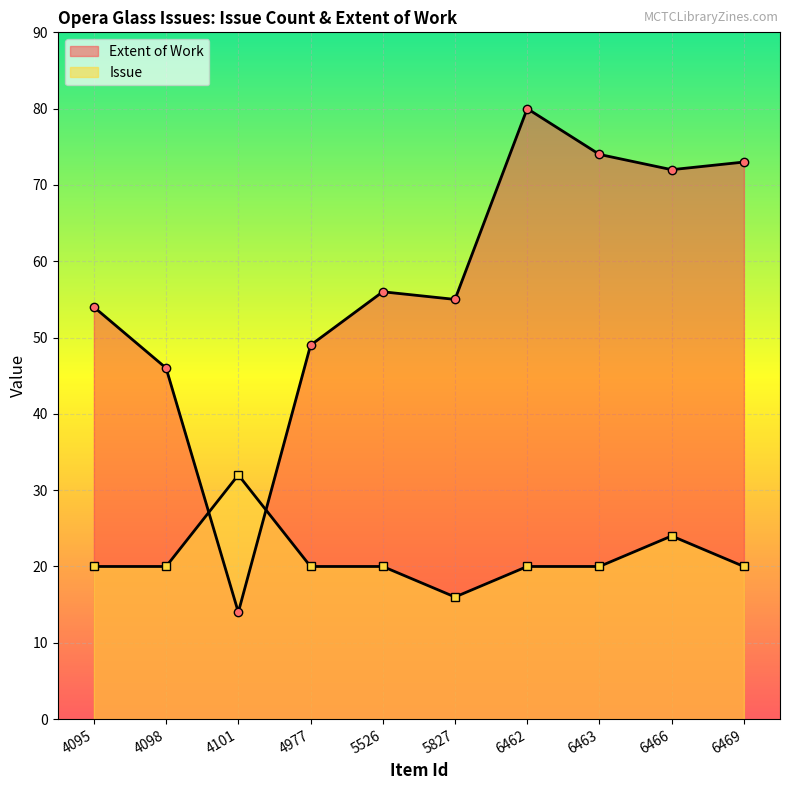

At which label does Extent of Work first exceed 56?

6462